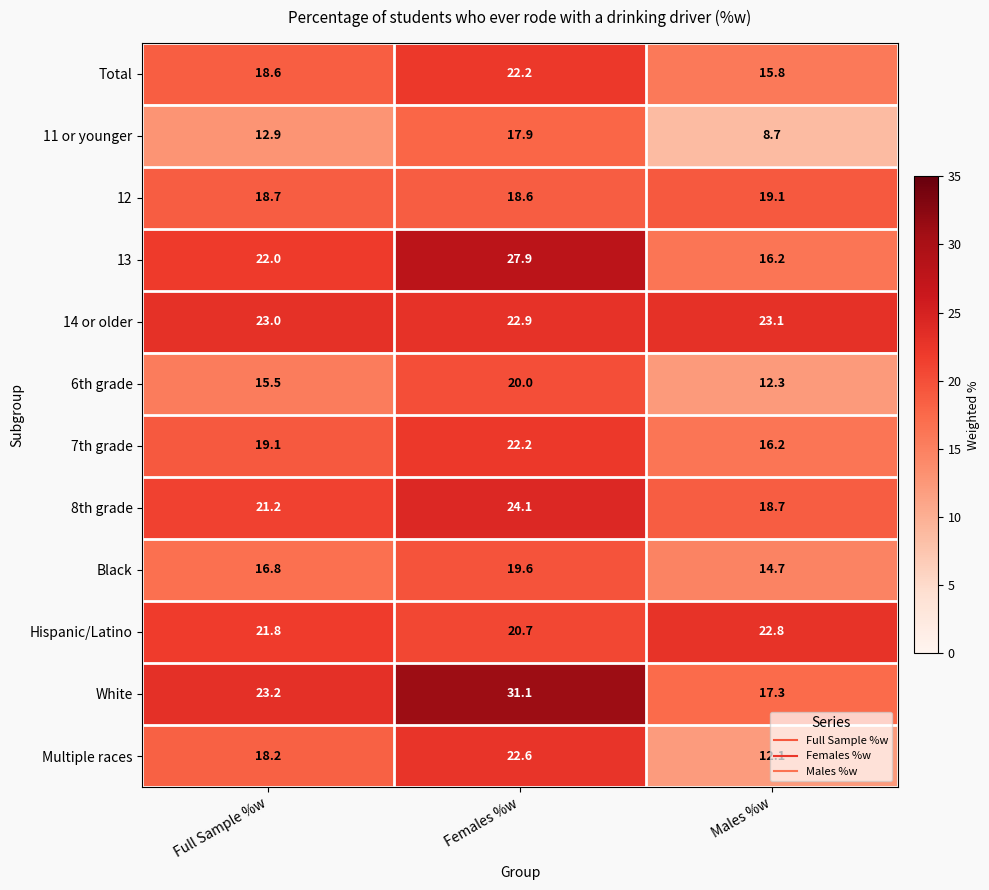

Which series has the widest spread of values?

White